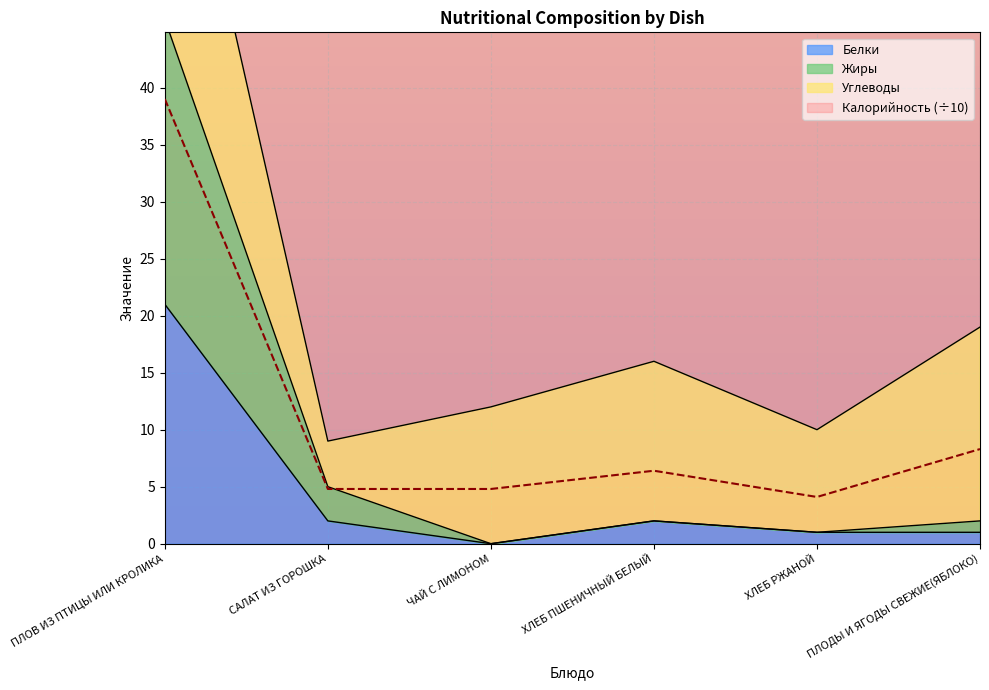

Where is the first local maximum for Калорийность?

ХЛЕБ ПШЕНИЧНЫЙ БЕЛЫЙ